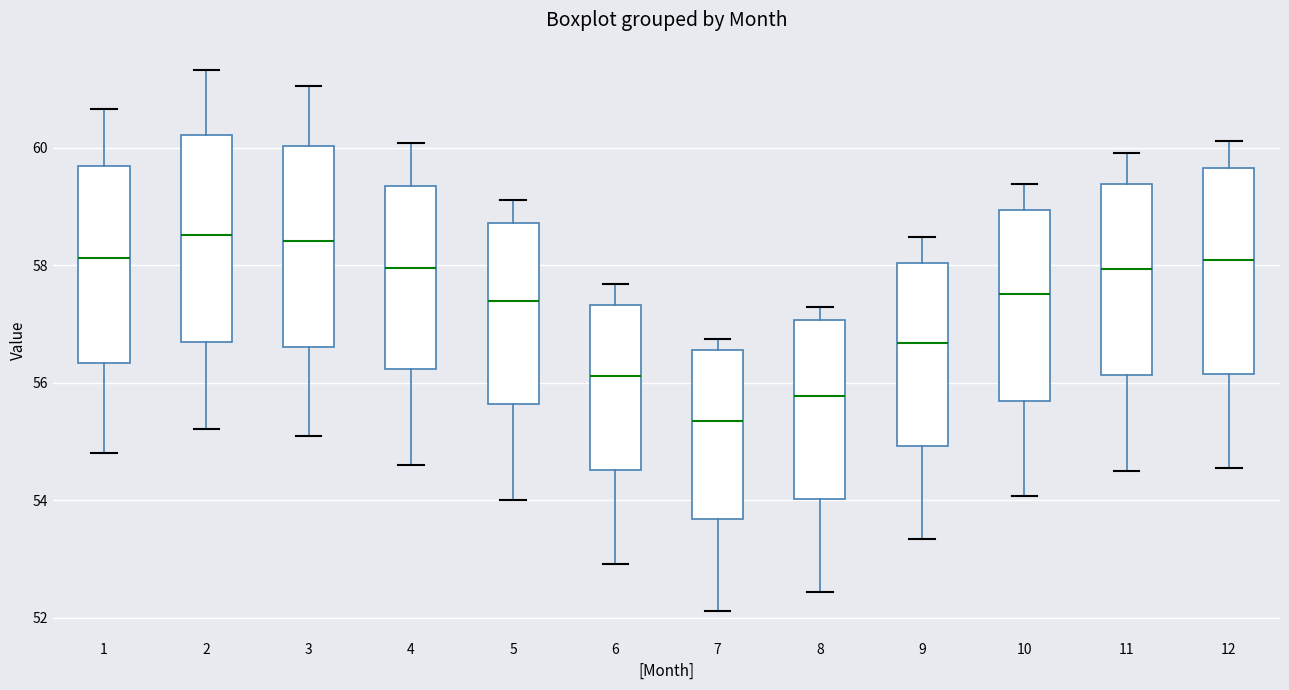

Reading left to right, transcribe this box plot: for each box, give where its median line is, the range the box spans, and where its two whiskers end, as read against the y-axis. The values are not printed on the chart, so give them approximately, as read against the axis.

1: median 58.2, box 56.4 to 59.8, whiskers 54.8 to 60.6
2: median 58.6, box 56.8 to 60.2, whiskers 55.2 to 61.4
3: median 58.4, box 56.6 to 60.0, whiskers 55.0 to 61.0
4: median 58.0, box 56.2 to 59.4, whiskers 54.6 to 60.0
5: median 57.4, box 55.6 to 58.8, whiskers 54.0 to 59.2
6: median 56.2, box 54.6 to 57.4, whiskers 53.0 to 57.6
7: median 55.4, box 53.6 to 56.6, whiskers 52.2 to 56.8
8: median 55.8, box 54.0 to 57.0, whiskers 52.4 to 57.4
9: median 56.6, box 55.0 to 58.0, whiskers 53.4 to 58.4
10: median 57.6, box 55.6 to 59.0, whiskers 54.0 to 59.4
11: median 58.0, box 56.2 to 59.4, whiskers 54.6 to 60.0
12: median 58.0, box 56.2 to 59.6, whiskers 54.6 to 60.2